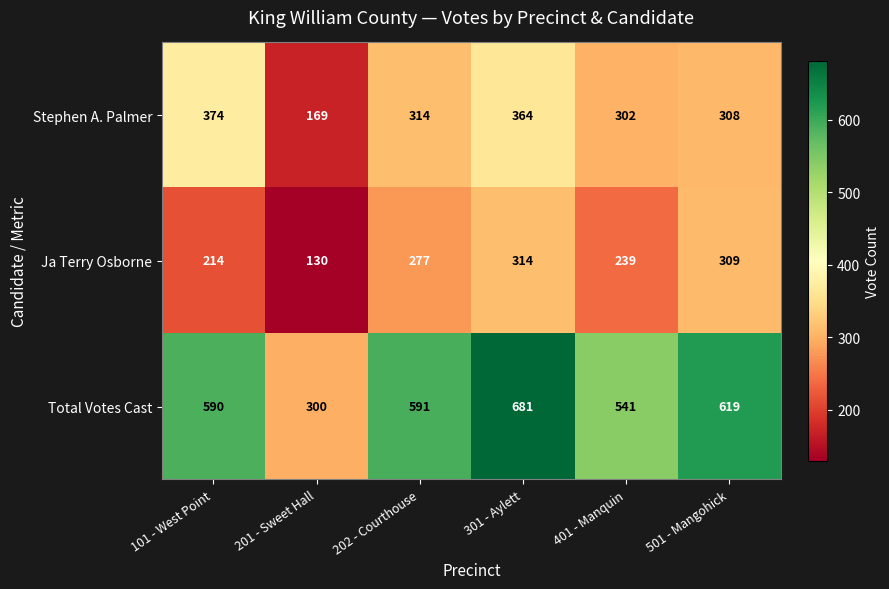

At which category is the sum across all series the highest?

301 - Aylett